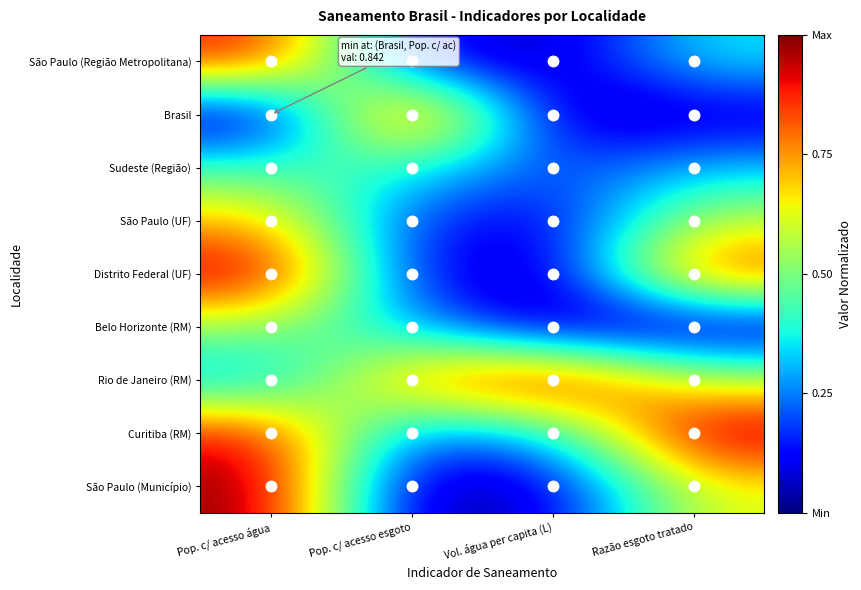

Which category has the highest value across all series?

Pop. c/ acesso esgoto